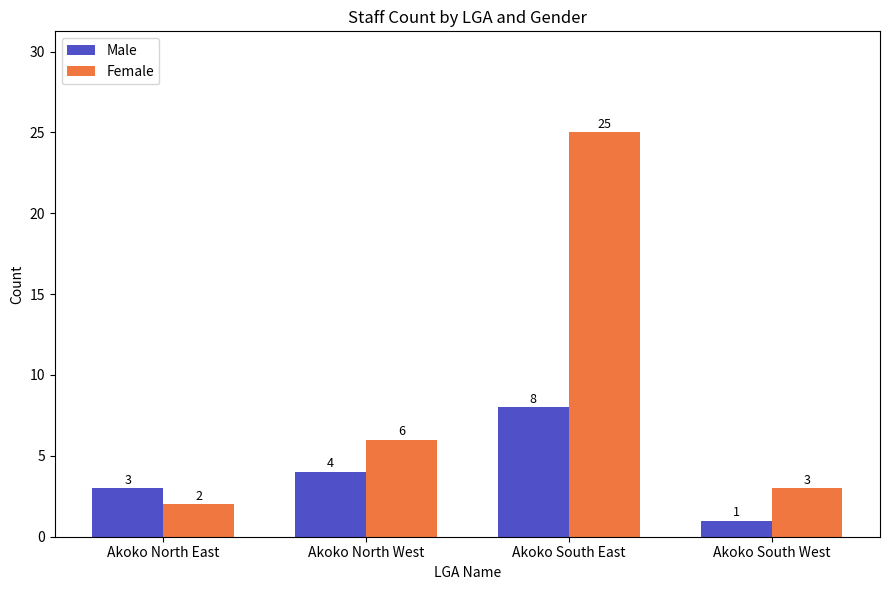

At how many categories does at least one series exceed 11?

1